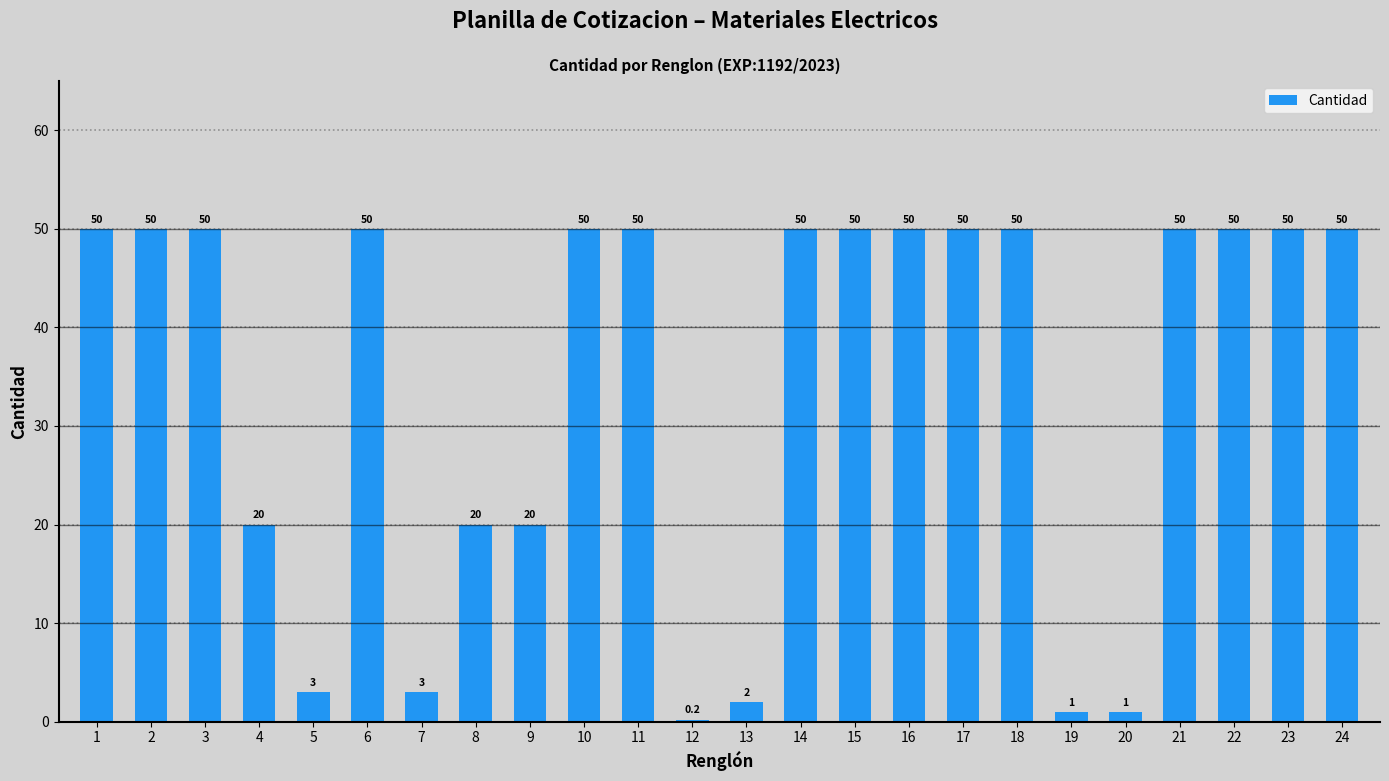

Between 7 and 10, which is larger?

10